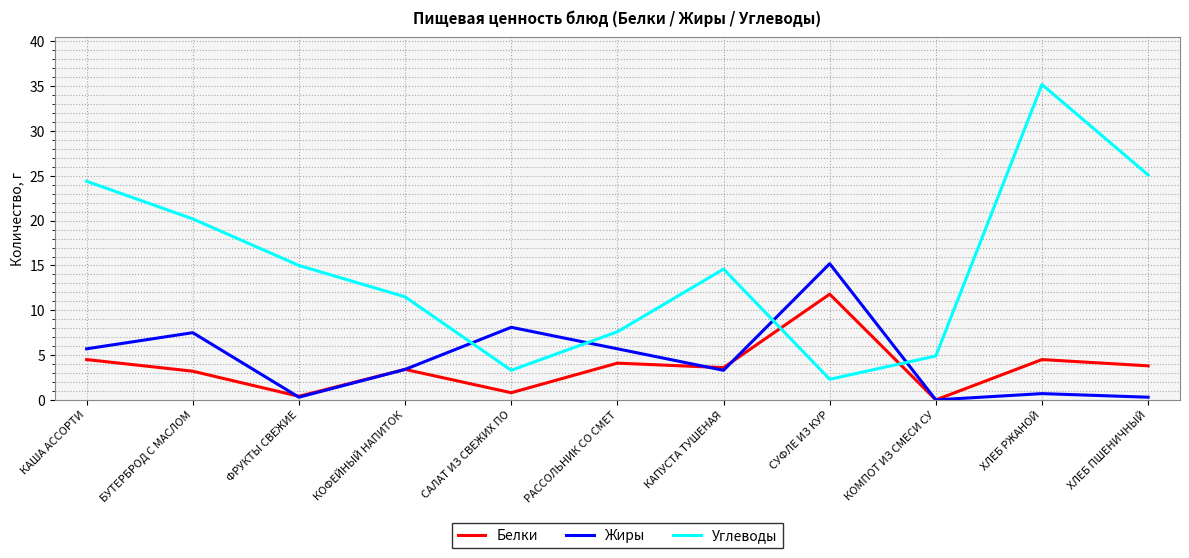

What position from the left is КАПУСТА ТУШЕНАЯ?

7